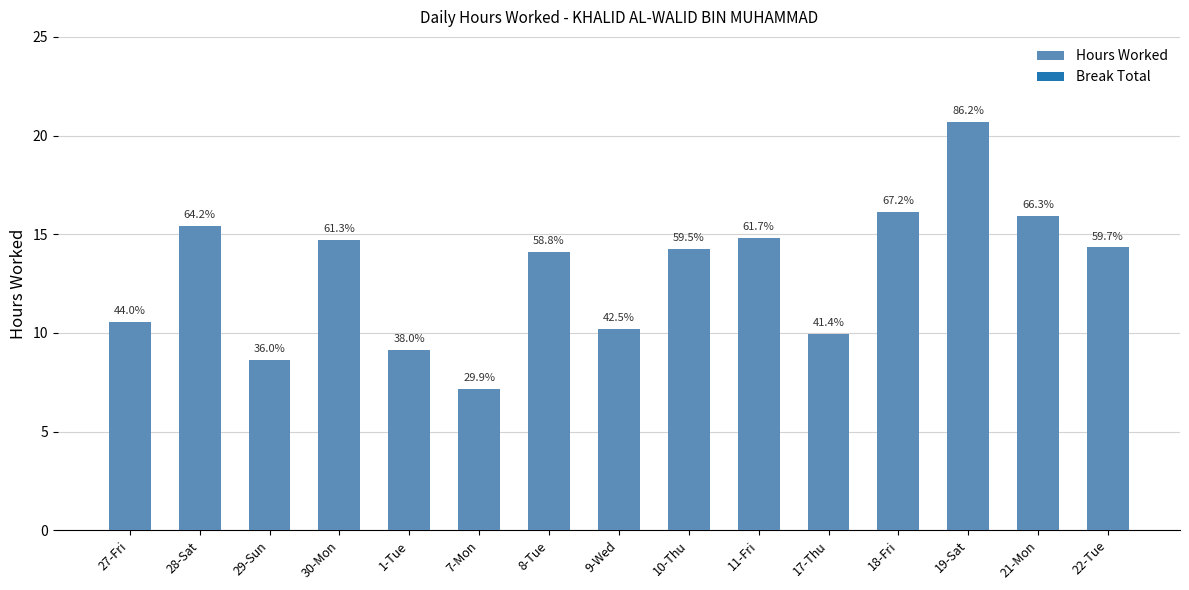

Are the bars grouped side by side (vs. stacked)?

No